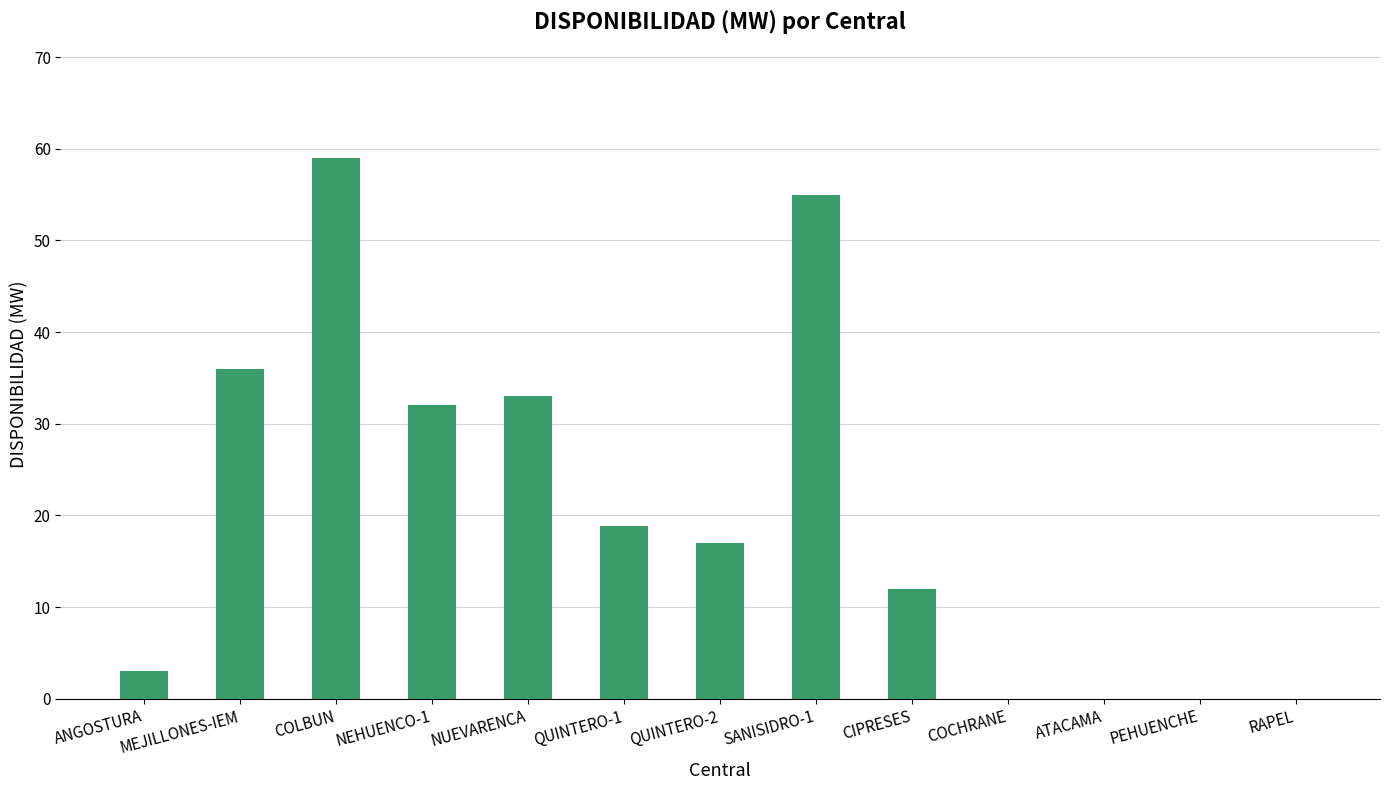

The value at PEHUENCHE is 0.0. True or false?

True